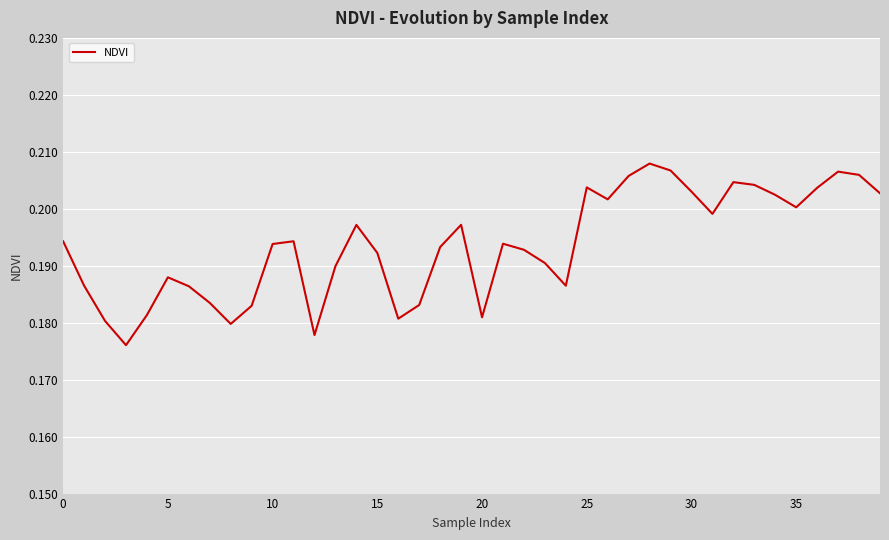

What is the greatest value displayed?

0.2